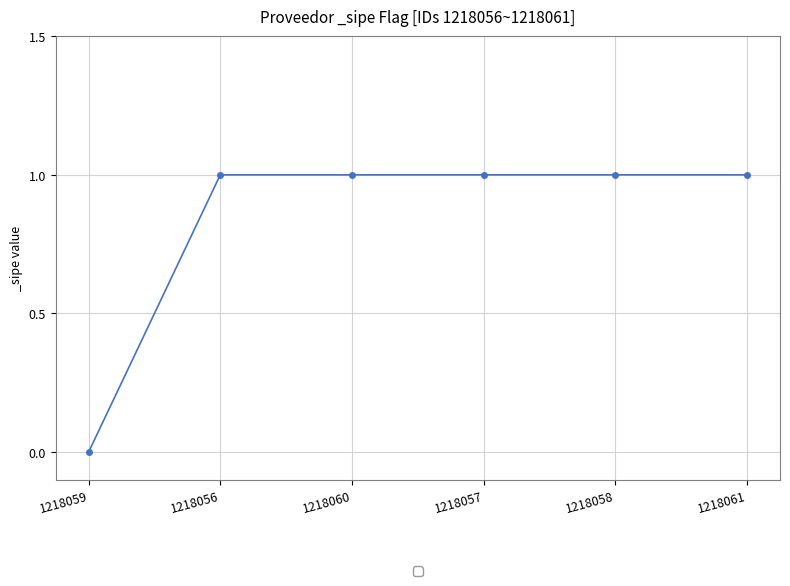

Read the value at 1218060.

1